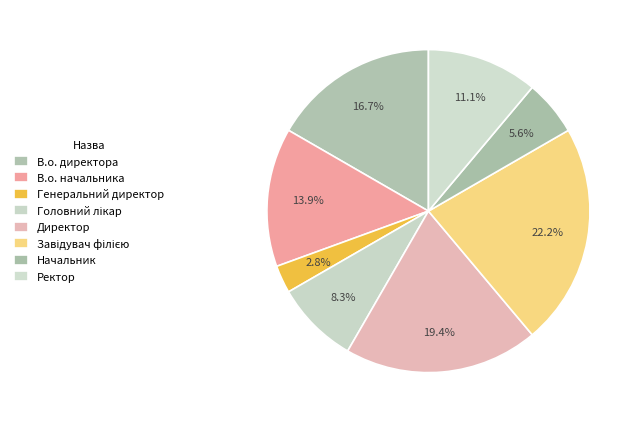

To the nearest percent, what is the average slice percentage?

12%